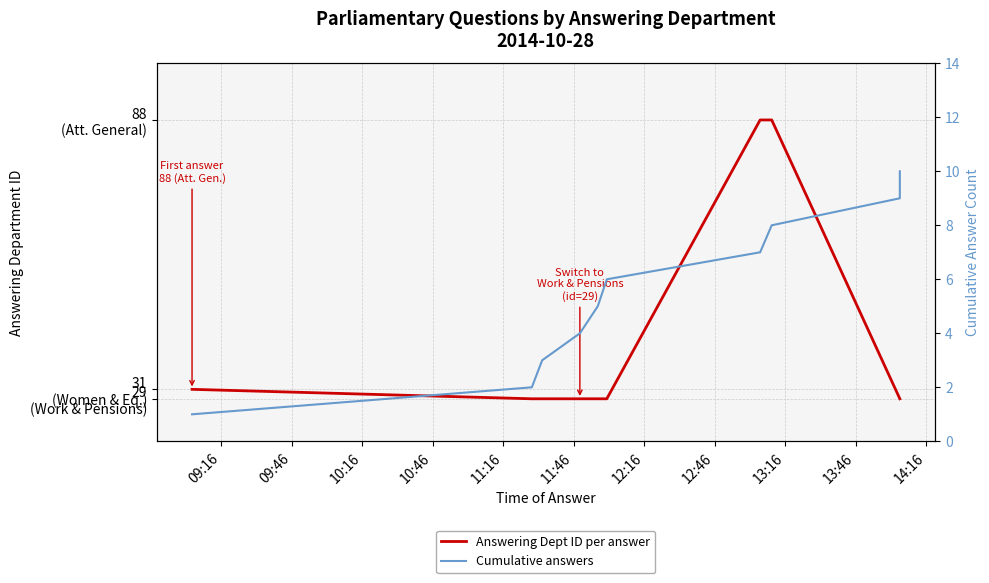

What is the difference between the second highest and second lowest values in the Answering Dept ID per answer series?

59